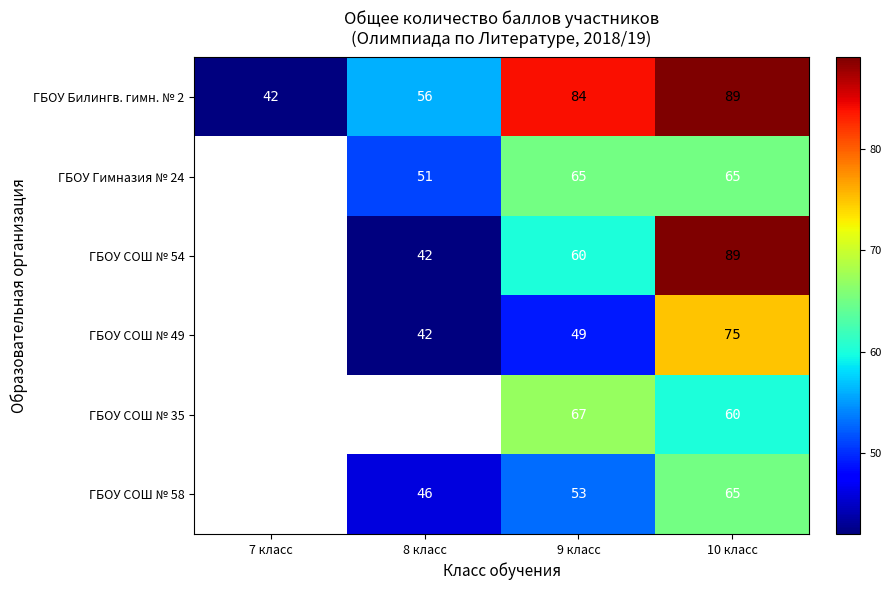

The value of ГБОУ СОШ № 54 at 10 класс is 34.0. True or false?

False